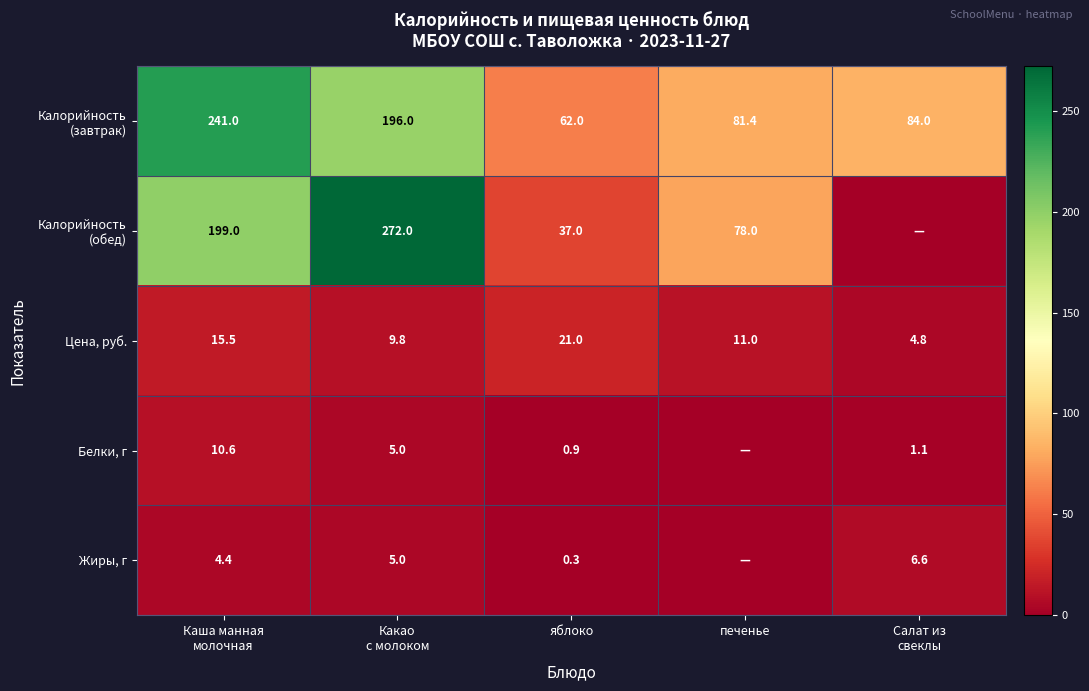

What is the difference between the maximum and second lowest values in the Цена, руб. series?

11.2